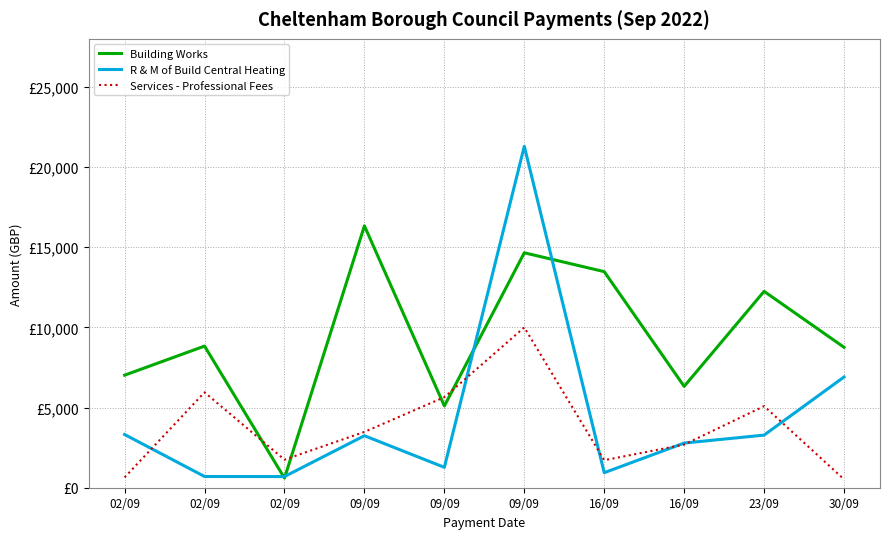

What is the difference between the maximum and second lowest values in the Services - Professional Fees series?

9354.5